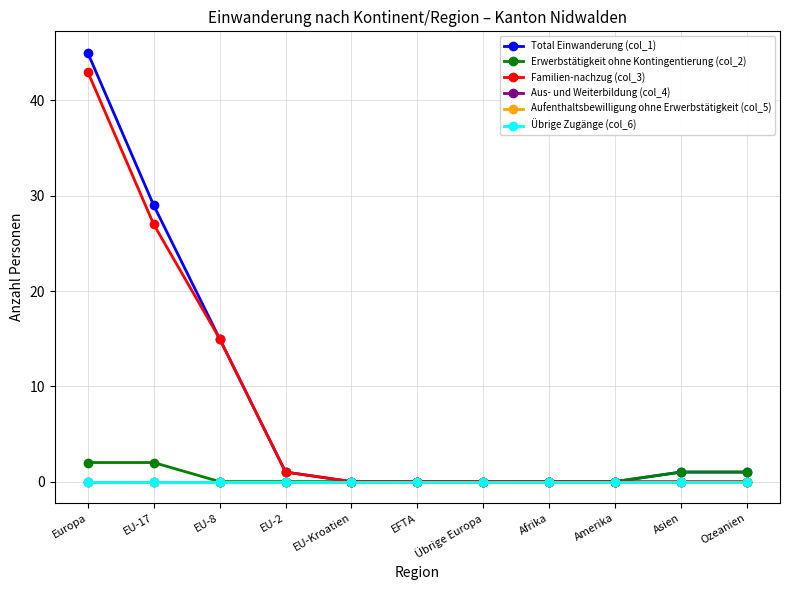

Between EU-8 and EU-17, which is larger?

EU-17